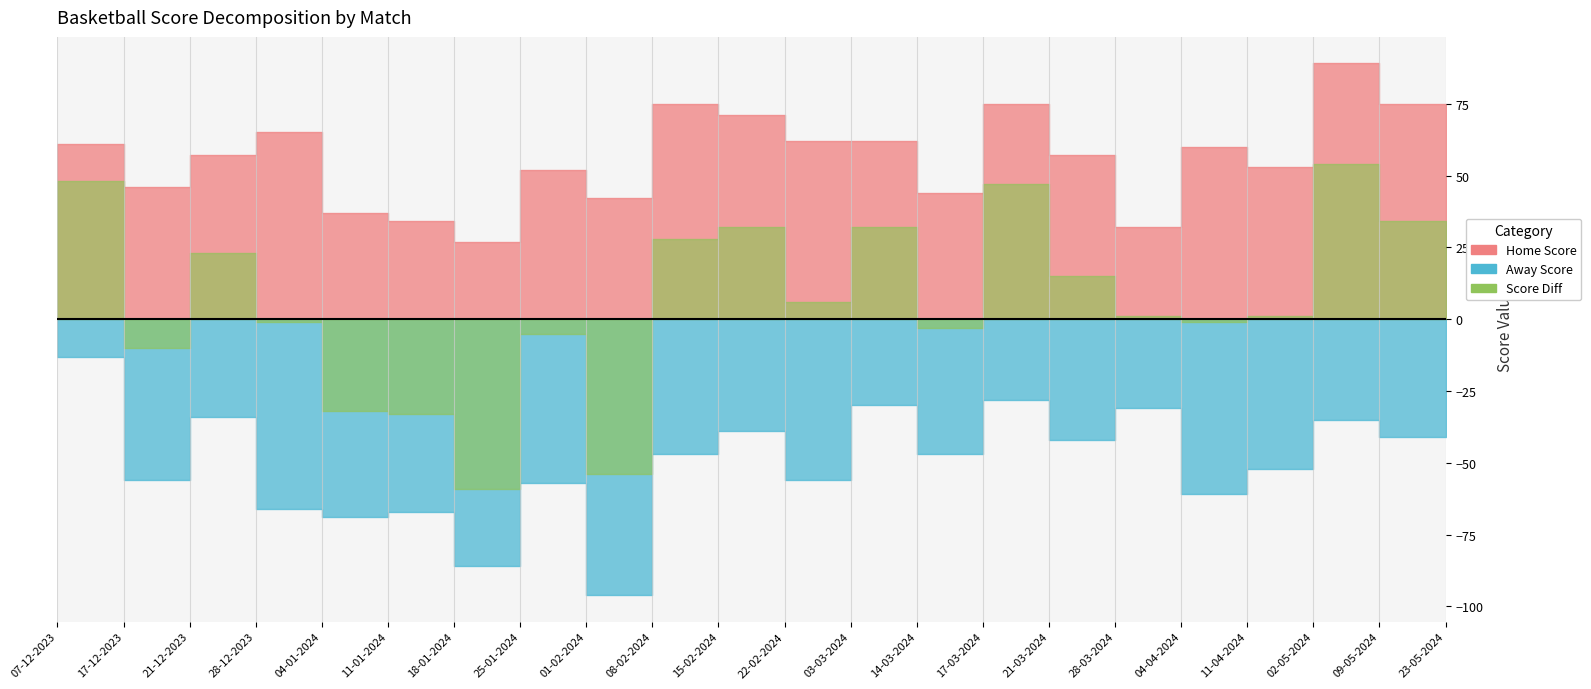

How many interior local valleys does the Home Score series have?

6